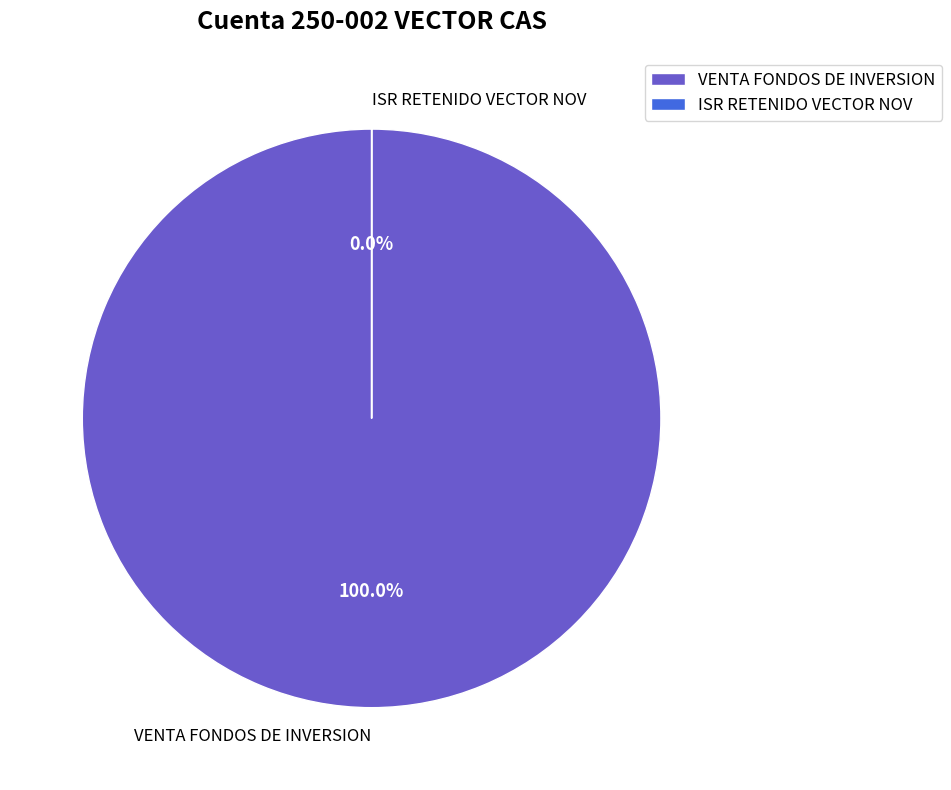

Rank the categories by value from lowest to highest.

ISR RETENIDO VECTOR NOV, VENTA FONDOS DE INVERSION